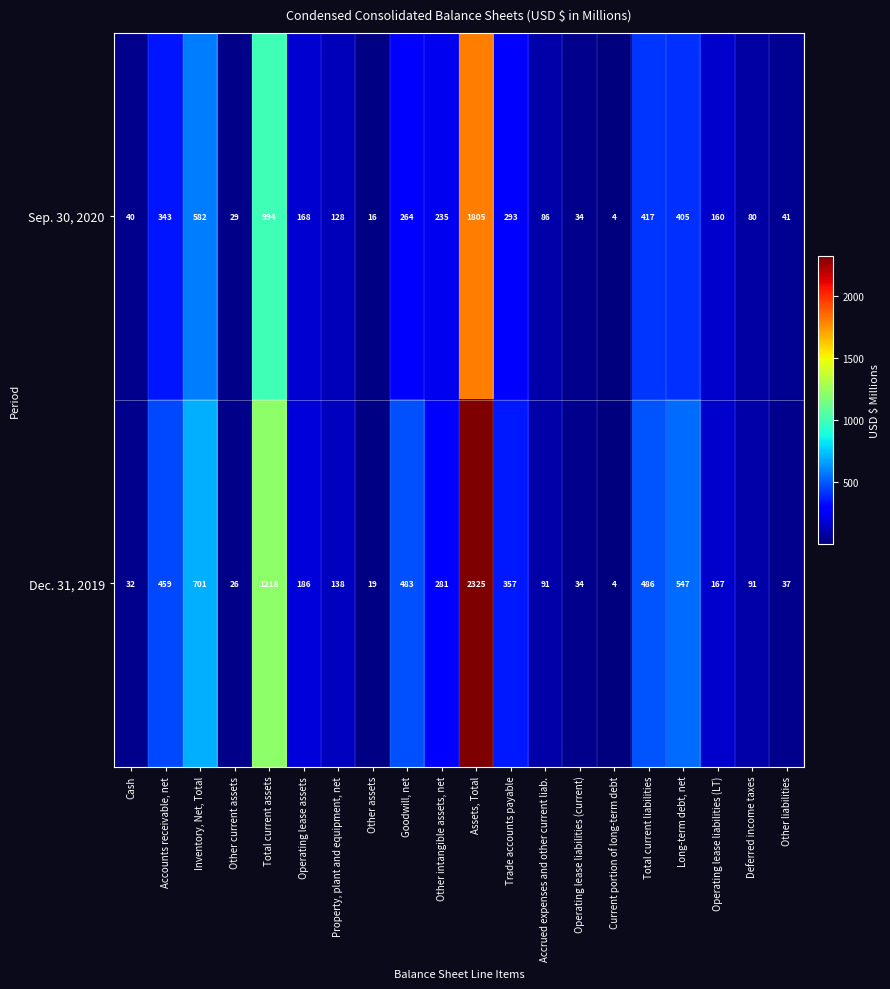

What is the spread (max minus min) of values at Other liabilities?

4